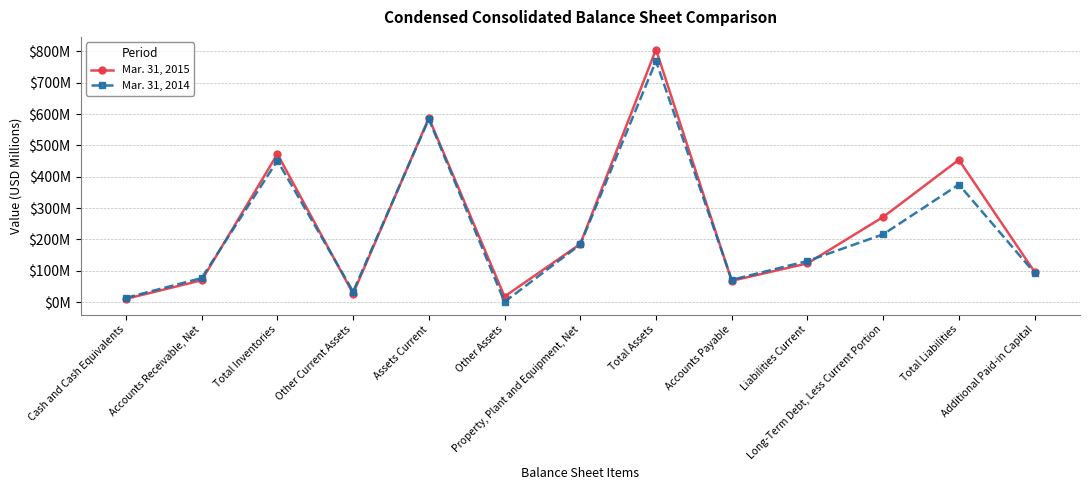

True or false: Mar. 31, 2014 and Mar. 31, 2015 cross at least once.

True